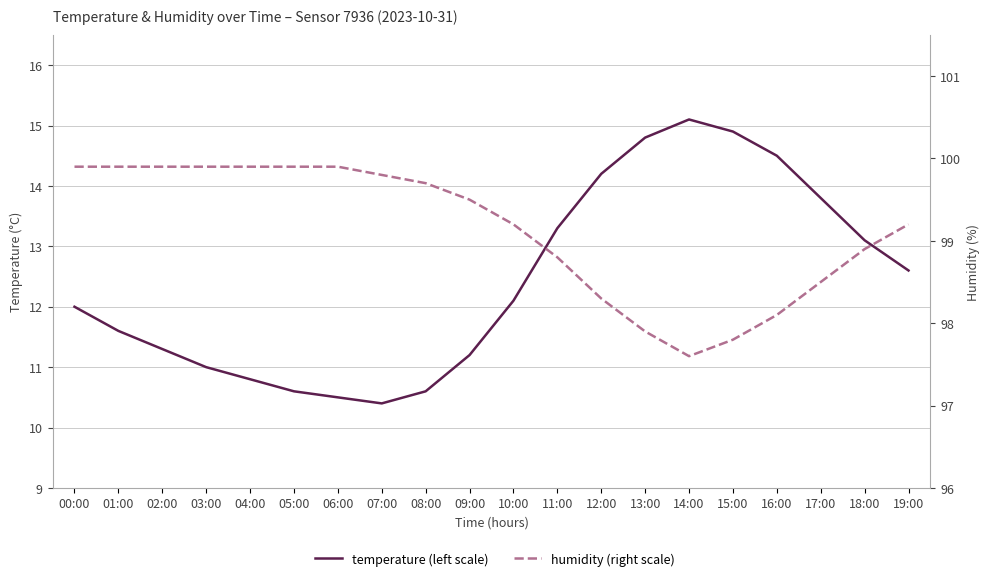

Does the chart display data point markers on the line(s)?

No